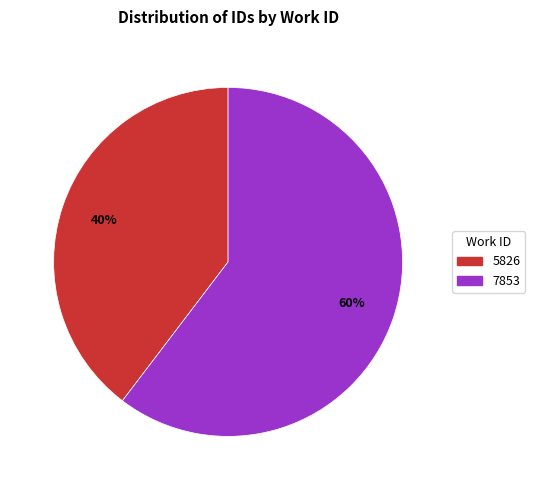

Which category has the biggest portion of the pie?

7853